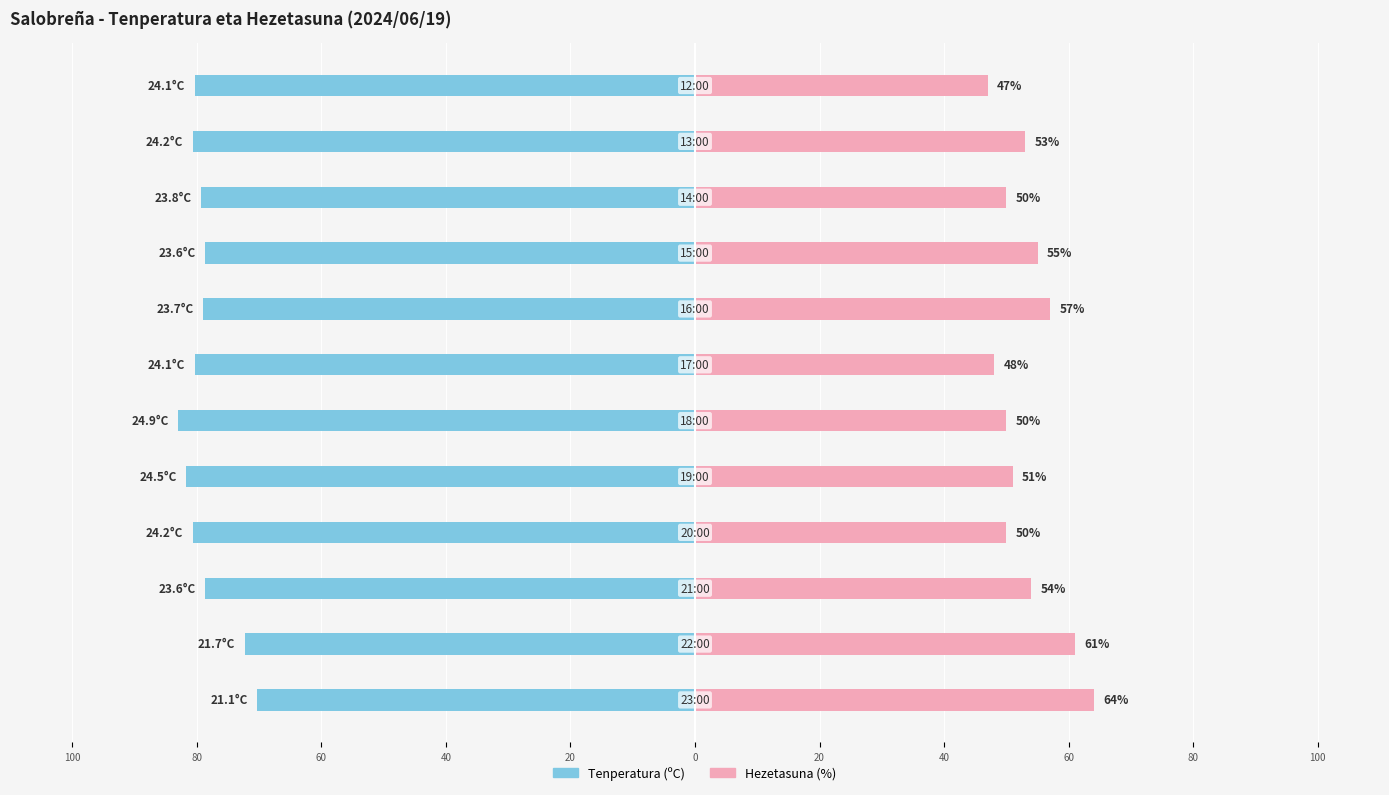

What is the value of the Hezetasuna (%) bar at the 3rd from the left?

54.0